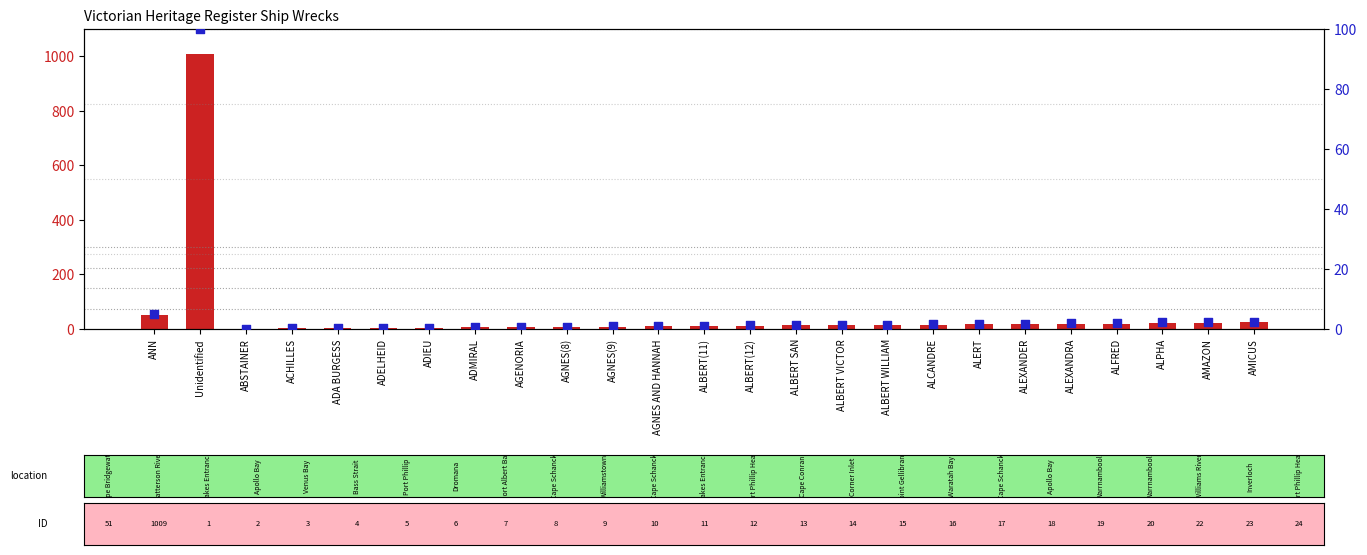

Which series has the largest total across all categories?

count